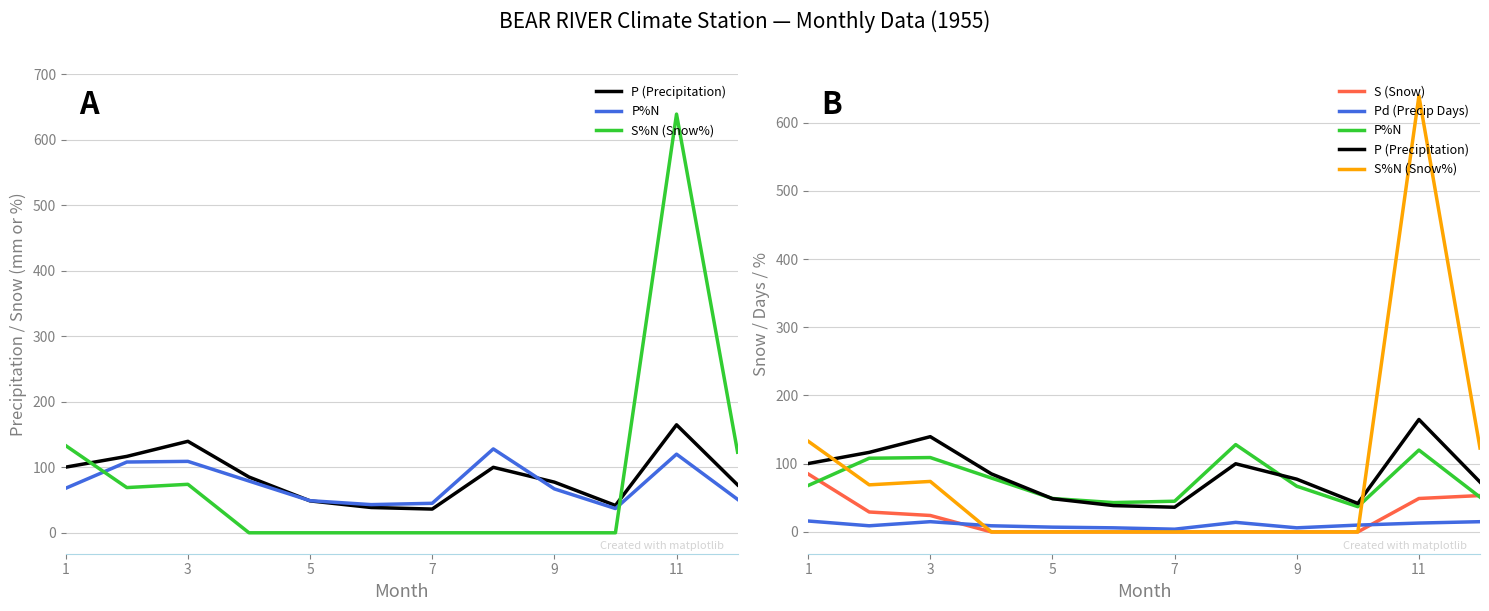

What is the sum of all S (Snow) values?

240.6